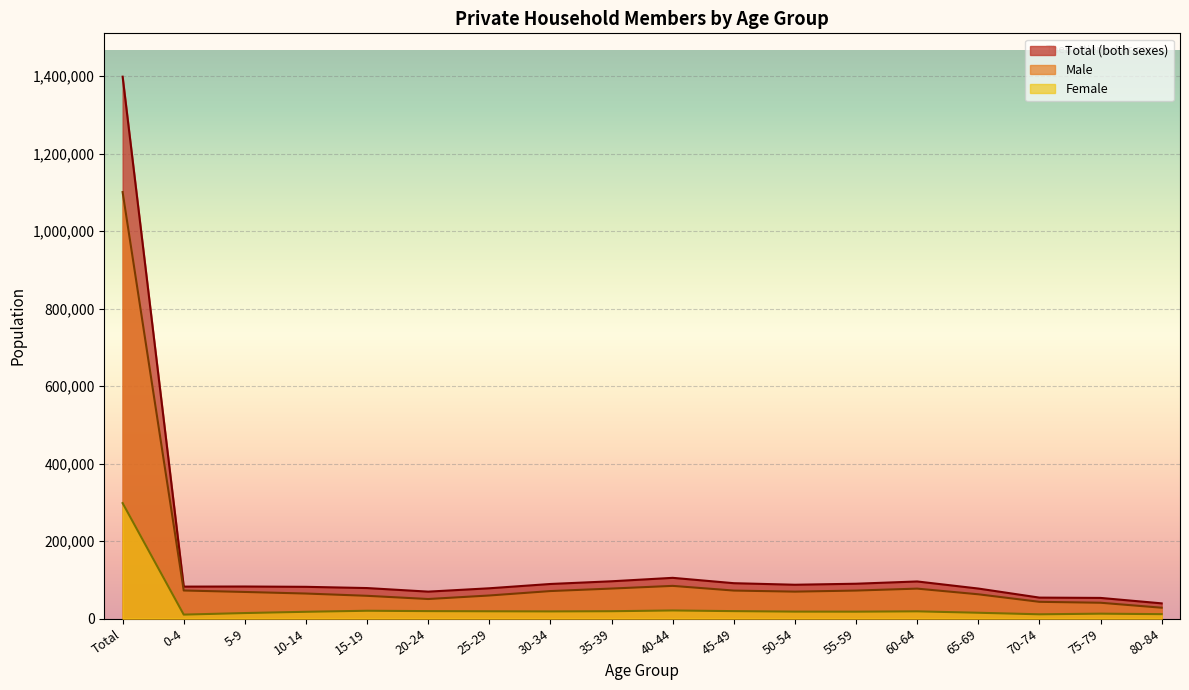

Reading left to right, what are all the values shown in this chart?

Total (both sexes): Total=1398717	0-4=82326	5-9=82583	10-14=81782	15-19=78591	20-24=69368	25-29=78026	30-34=89136	35-39=96096	40-44=104979	45-49=91143	50-54=87152	55-59=89774	60-64=95623	65-69=77341	70-74=53927	75-79=53146	80-84=39084
Male: Total=1100804	0-4=72276	5-9=68523	10-14=64454	15-19=58586	20-24=50304	25-29=59401	30-34=70849	35-39=77302	40-44=84223	45-49=72120	50-54=69380	55-59=72139	60-64=77147	65-69=62511	70-74=43068	75-79=40681	80-84=27846
Female: Total=297913	0-4=10050	5-9=14060	10-14=17328	15-19=20005	20-24=19064	25-29=18625	30-34=18287	35-39=18794	40-44=20756	45-49=19023	50-54=17772	55-59=17635	60-64=18476	65-69=14830	70-74=10859	75-79=12465	80-84=11238